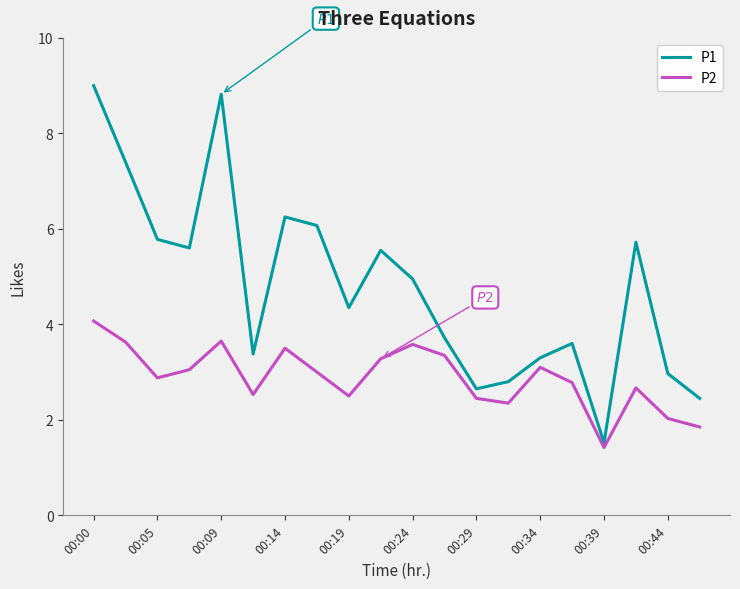

How many lines are shown in the chart?

2